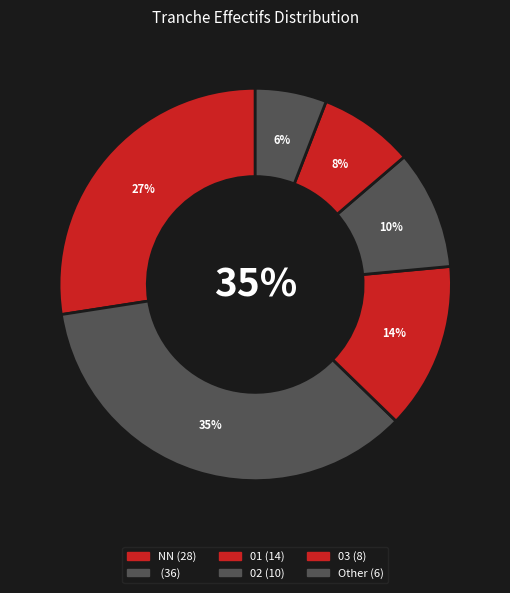

What percentage is the 01 slice, to the nearest percent?

14%